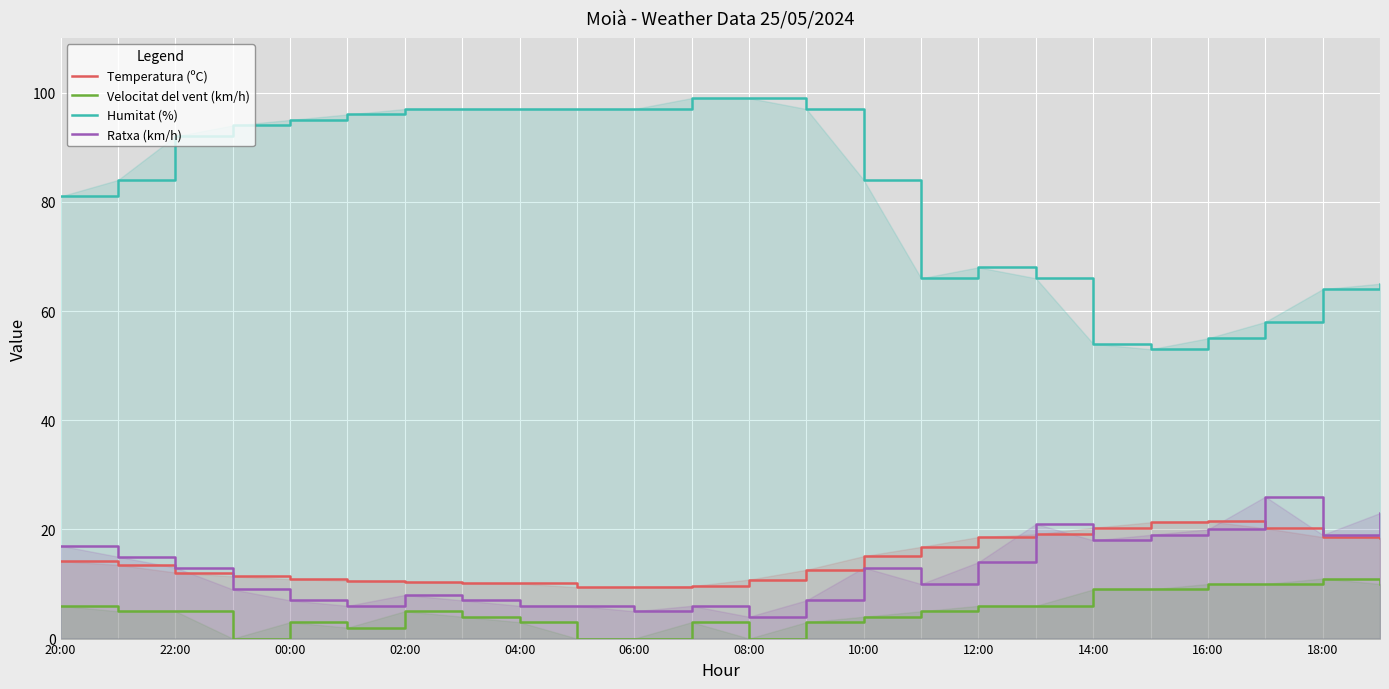

Which category has the lowest value across all series?

02:00